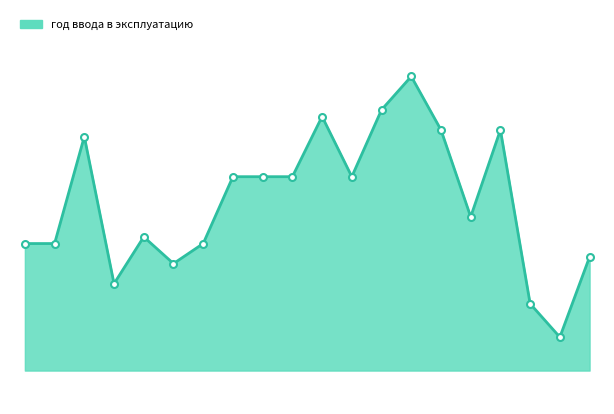

What is the greatest value displayed?

1995